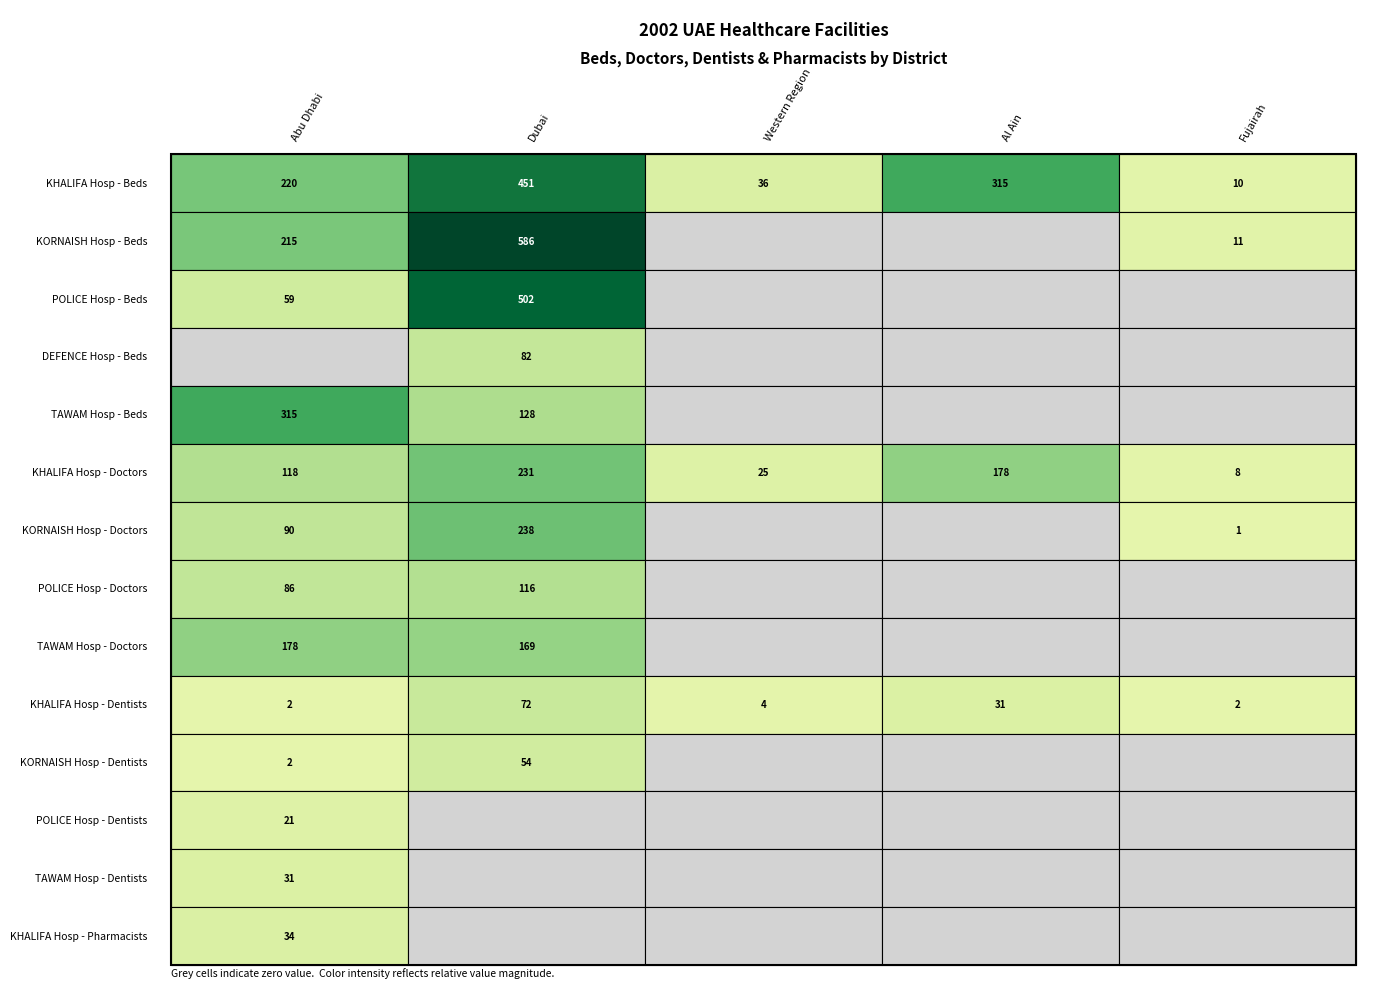

Reading left to right, transcribe all the data shown in this chart.

Abu Dhabi: KHALIFA Hosp - Beds=220	KORNAISH Hosp - Beds=215	POLICE Hosp - Beds=59	DEFENCE Hosp - Beds=0	TAWAM Hosp - Beds=315	KHALIFA Hosp - Doctors=118	KORNAISH Hosp - Doctors=90	POLICE Hosp - Doctors=86	TAWAM Hosp - Doctors=178	KHALIFA Hosp - Dentists=2	KORNAISH Hosp - Dentists=2	POLICE Hosp - Dentists=21	TAWAM Hosp - Dentists=31	KHALIFA Hosp - Pharmacists=34
Dubai: KHALIFA Hosp - Beds=451	KORNAISH Hosp - Beds=586	POLICE Hosp - Beds=502	DEFENCE Hosp - Beds=82	TAWAM Hosp - Beds=128	KHALIFA Hosp - Doctors=231	KORNAISH Hosp - Doctors=238	POLICE Hosp - Doctors=116	TAWAM Hosp - Doctors=169	KHALIFA Hosp - Dentists=72	KORNAISH Hosp - Dentists=54	POLICE Hosp - Dentists=0	TAWAM Hosp - Dentists=0	KHALIFA Hosp - Pharmacists=0
Western Region: KHALIFA Hosp - Beds=36	KORNAISH Hosp - Beds=0	POLICE Hosp - Beds=0	DEFENCE Hosp - Beds=0	TAWAM Hosp - Beds=0	KHALIFA Hosp - Doctors=25	KORNAISH Hosp - Doctors=0	POLICE Hosp - Doctors=0	TAWAM Hosp - Doctors=0	KHALIFA Hosp - Dentists=4	KORNAISH Hosp - Dentists=0	POLICE Hosp - Dentists=0	TAWAM Hosp - Dentists=0	KHALIFA Hosp - Pharmacists=0
Al Ain: KHALIFA Hosp - Beds=315	KORNAISH Hosp - Beds=0	POLICE Hosp - Beds=0	DEFENCE Hosp - Beds=0	TAWAM Hosp - Beds=0	KHALIFA Hosp - Doctors=178	KORNAISH Hosp - Doctors=0	POLICE Hosp - Doctors=0	TAWAM Hosp - Doctors=0	KHALIFA Hosp - Dentists=31	KORNAISH Hosp - Dentists=0	POLICE Hosp - Dentists=0	TAWAM Hosp - Dentists=0	KHALIFA Hosp - Pharmacists=0
Fujairah: KHALIFA Hosp - Beds=10	KORNAISH Hosp - Beds=11	POLICE Hosp - Beds=0	DEFENCE Hosp - Beds=0	TAWAM Hosp - Beds=0	KHALIFA Hosp - Doctors=8	KORNAISH Hosp - Doctors=1	POLICE Hosp - Doctors=0	TAWAM Hosp - Doctors=0	KHALIFA Hosp - Dentists=2	KORNAISH Hosp - Dentists=0	POLICE Hosp - Dentists=0	TAWAM Hosp - Dentists=0	KHALIFA Hosp - Pharmacists=0